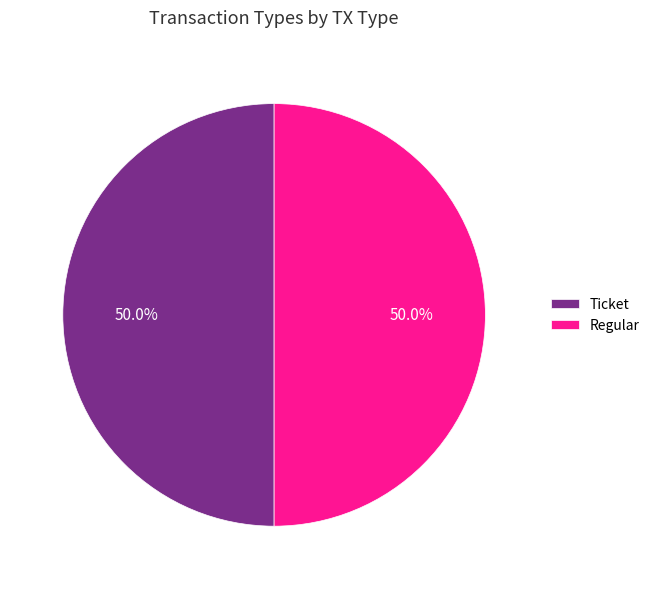

What portion of the pie excludes Regular?

50.0%